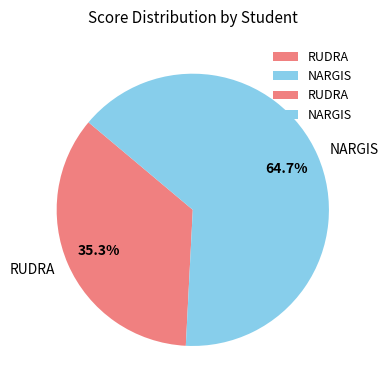

Which category has the biggest portion of the pie?

NARGIS